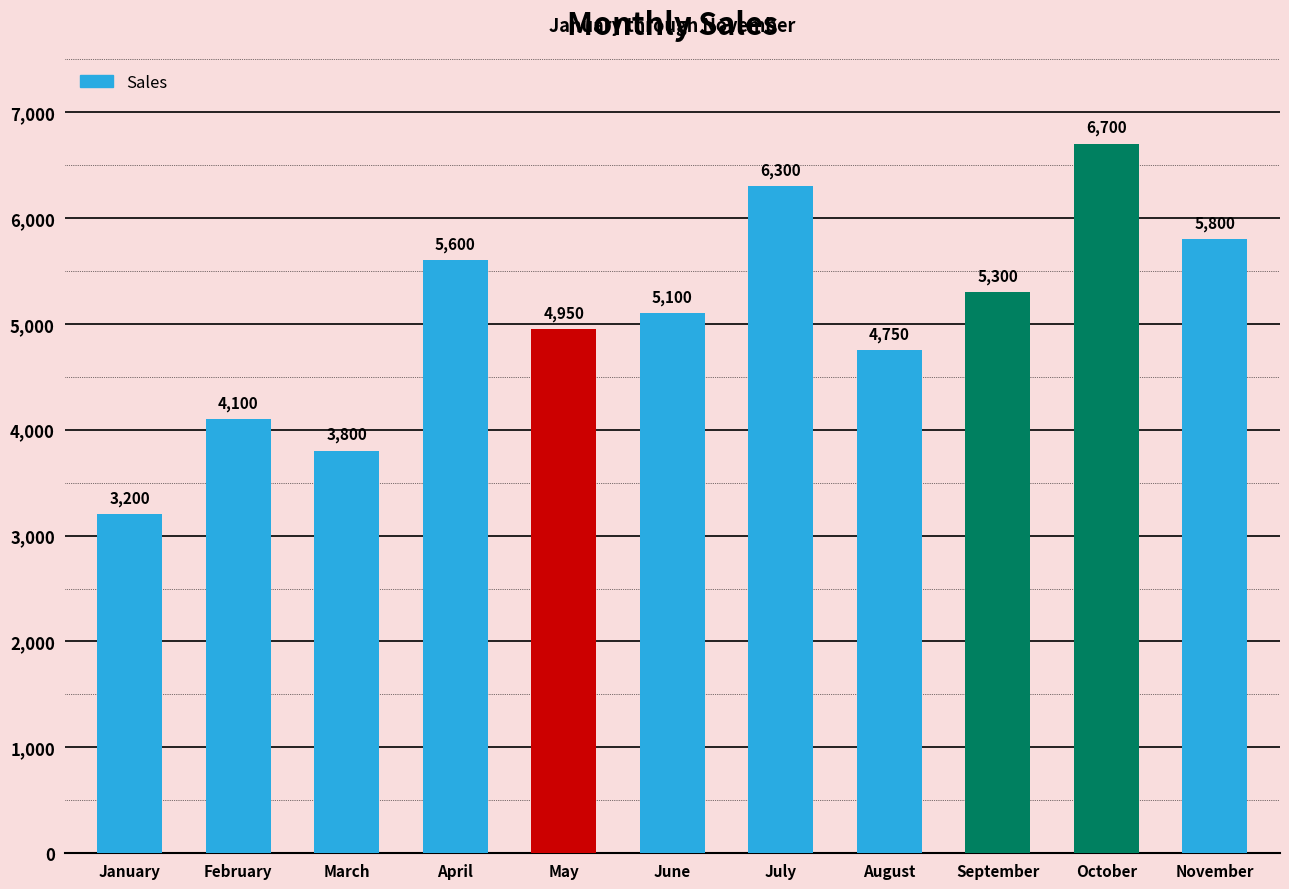

The chart shows a value of 8389 at November. True or false?

False